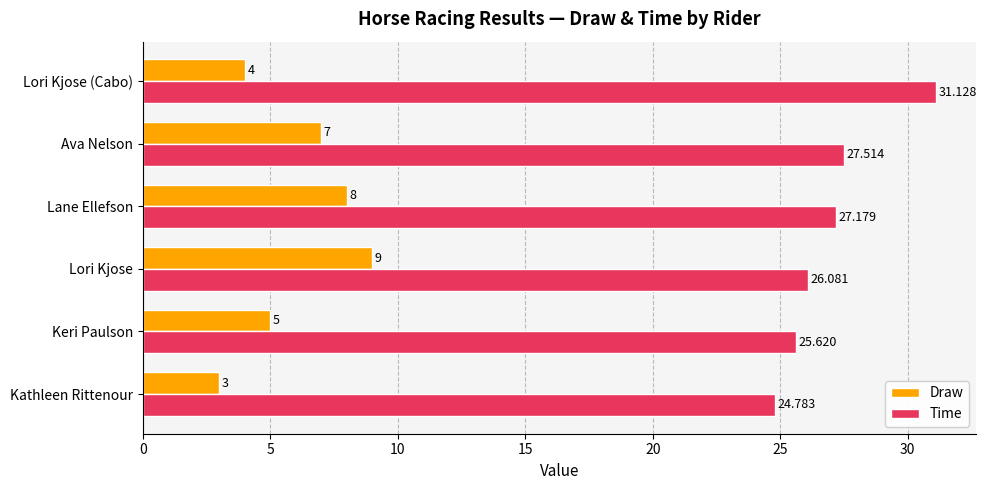

Which series changed the most between Lane Ellefson and Lori Kjose (Cabo)?

Draw